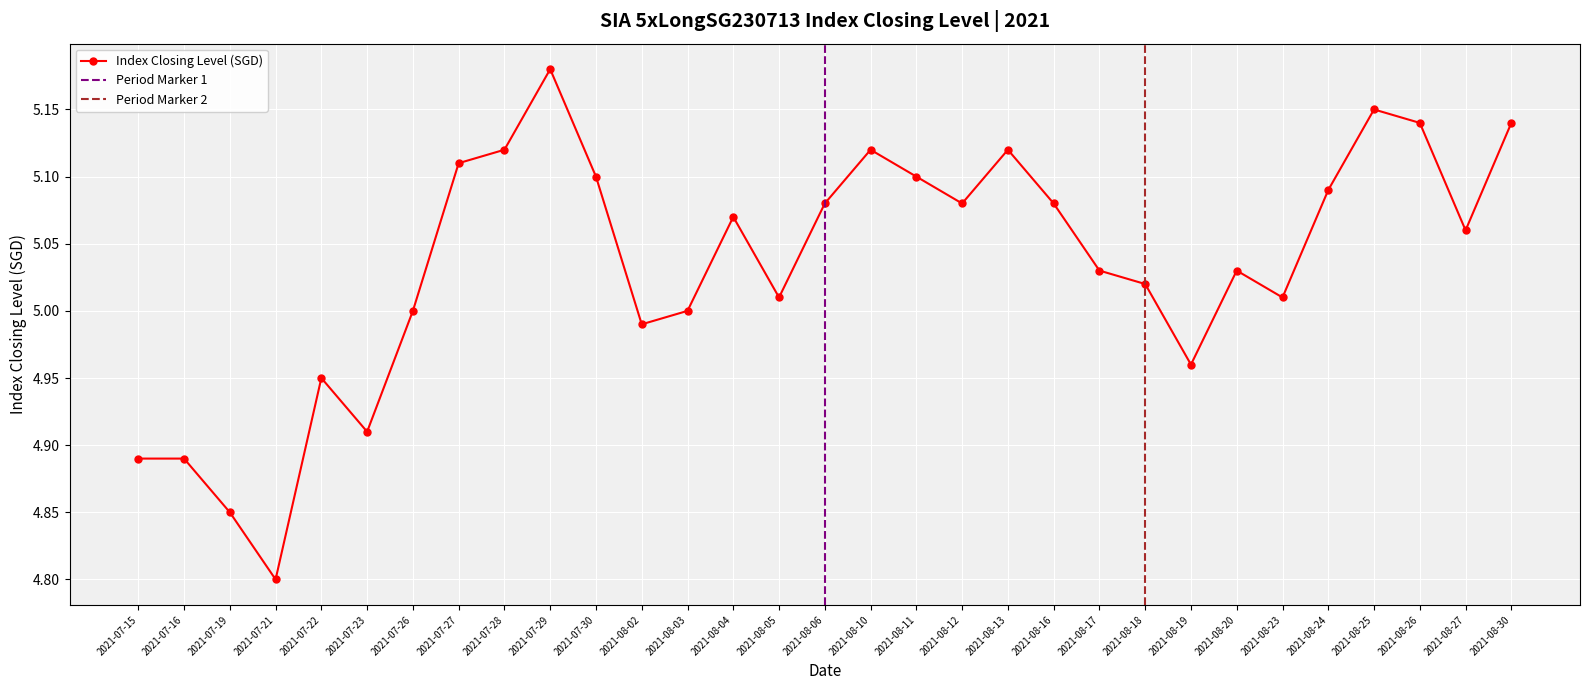

At which category does the chart reach its peak across all series?

2021-07-29